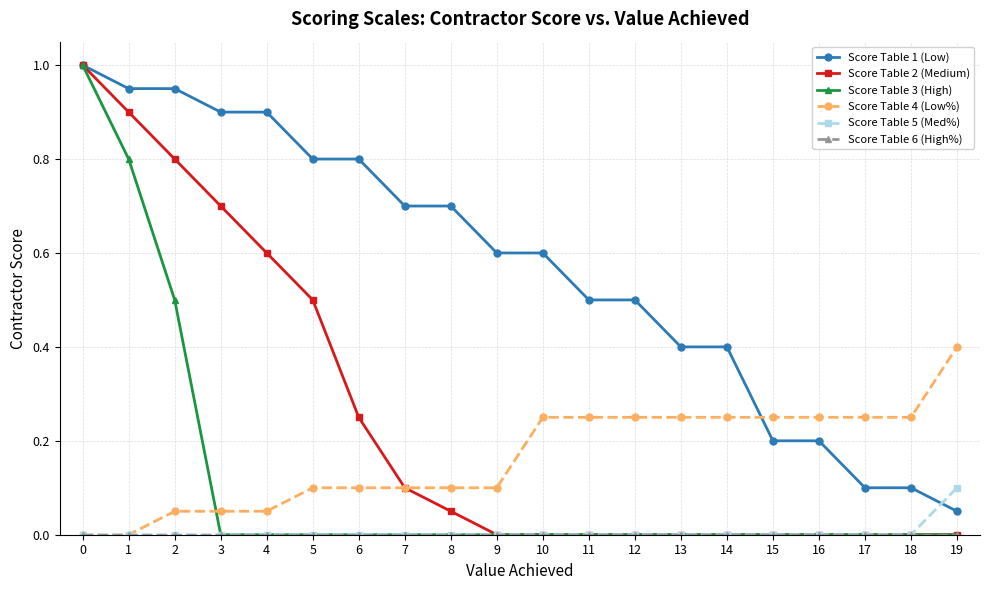

Between 10 and 17, which series saw the biggest shift?

Score Table 1 (Low)